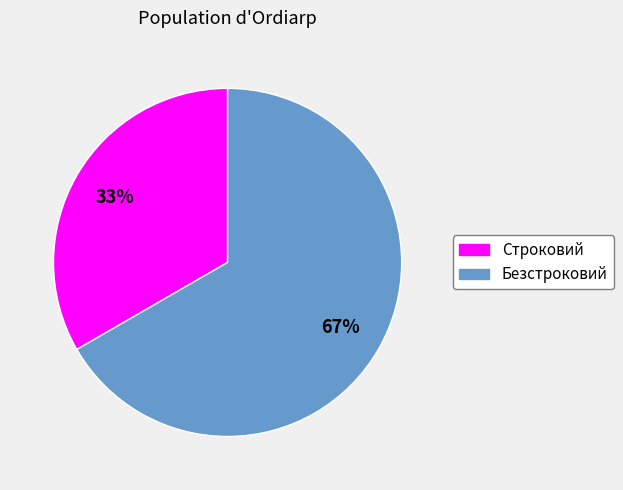

Rank the categories by value from highest to lowest.

Безстроковий, Строковий